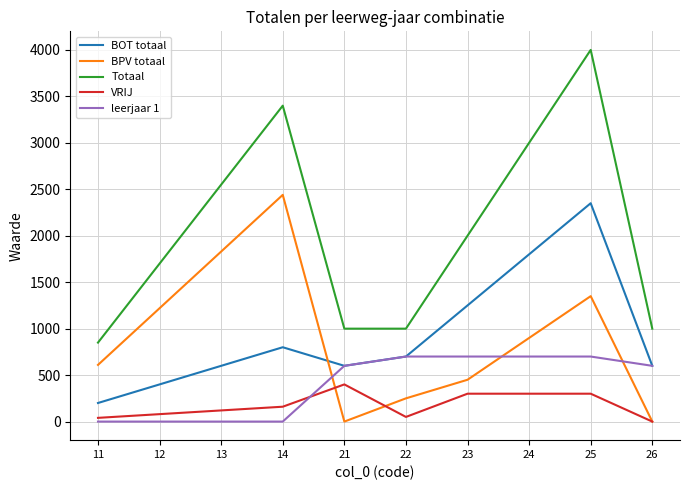

How many lines are shown in the chart?

5